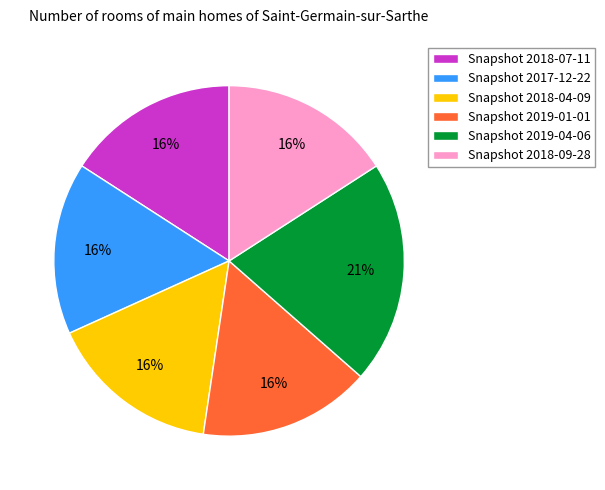

How many slices are in this pie chart?

6